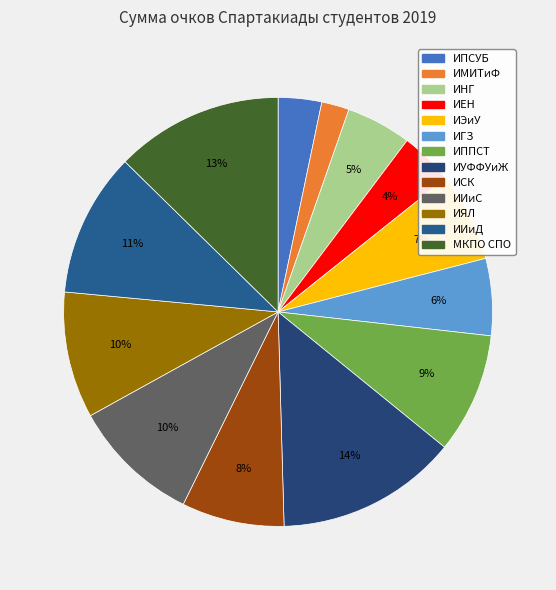

How many segments does this pie chart have?

13